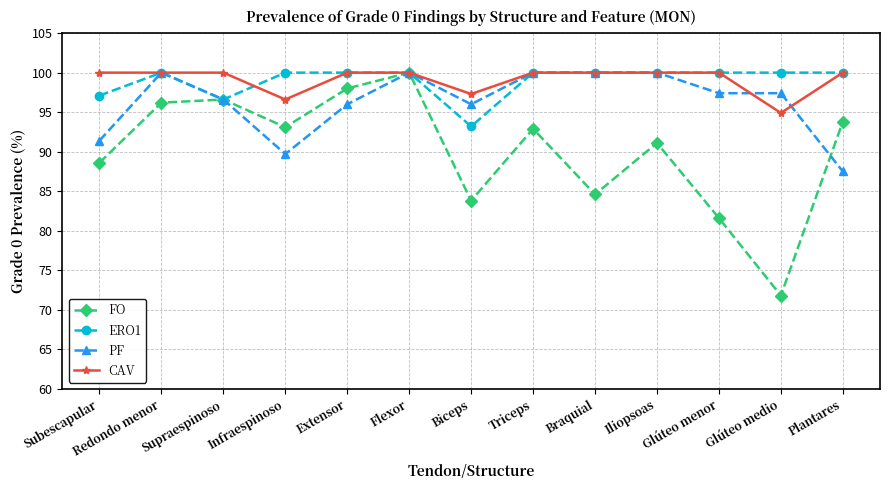

Which series has the widest spread of values?

FO